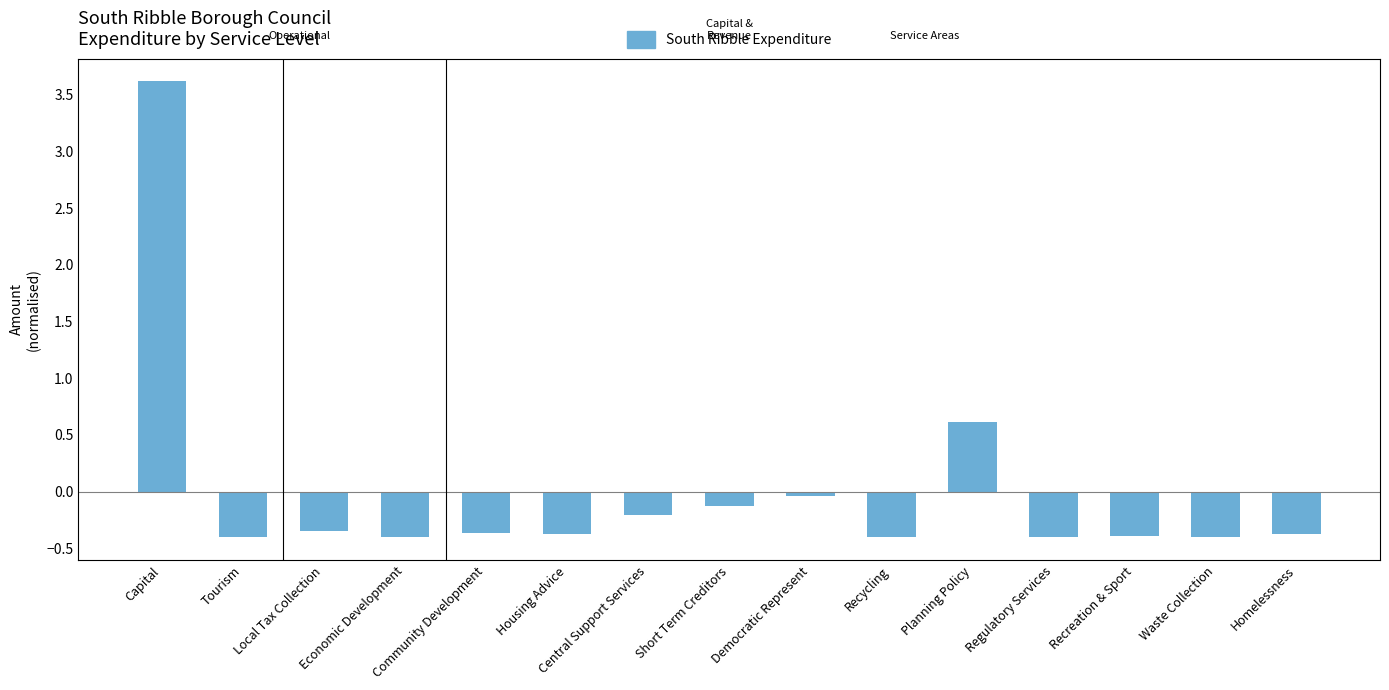

The value at Recreation & Sport is -0.1. True or false?

False